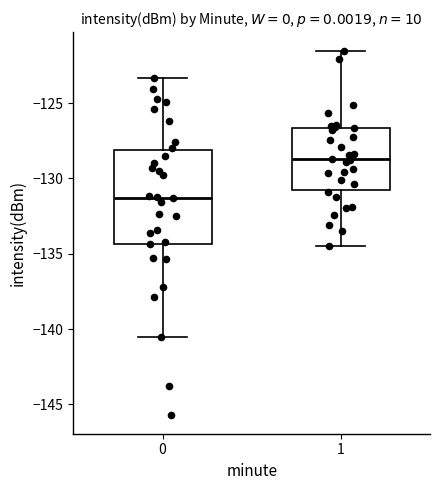

Which box's median line is the highest?

1